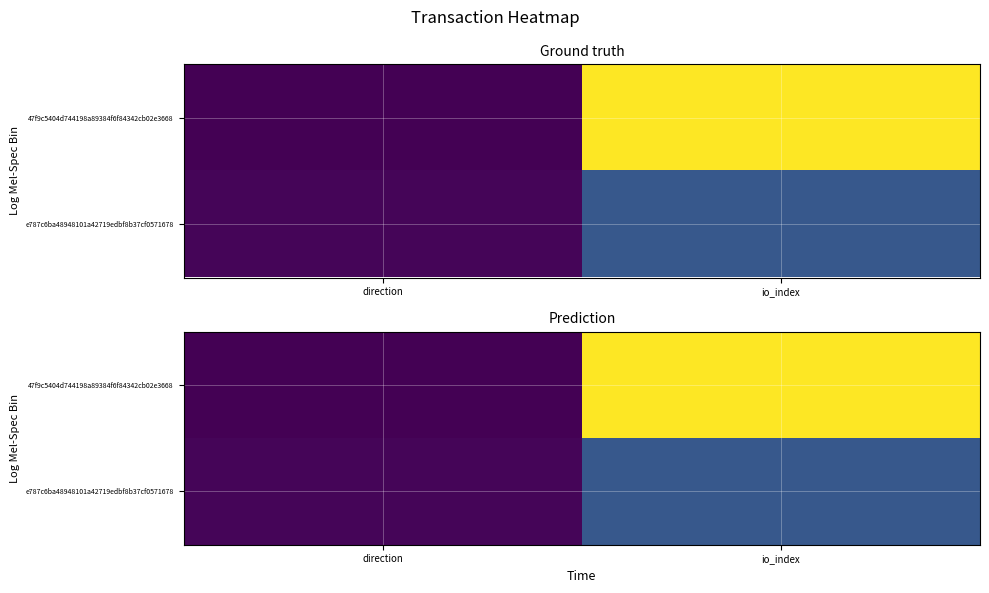

The value of e787c6ba48948101a42719edbf8b37cf0571678 at io_index is 42.4. True or false?

False